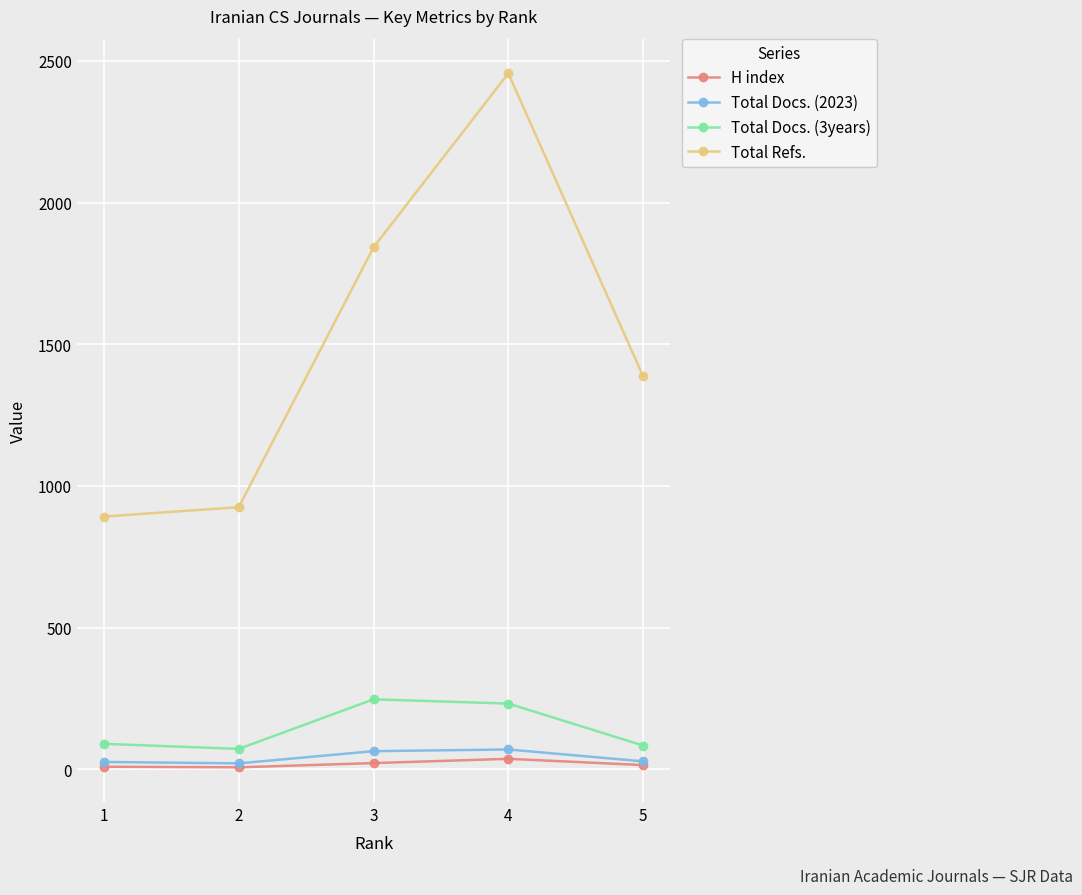

What is the sum of the H index values at 4 and 2?

44